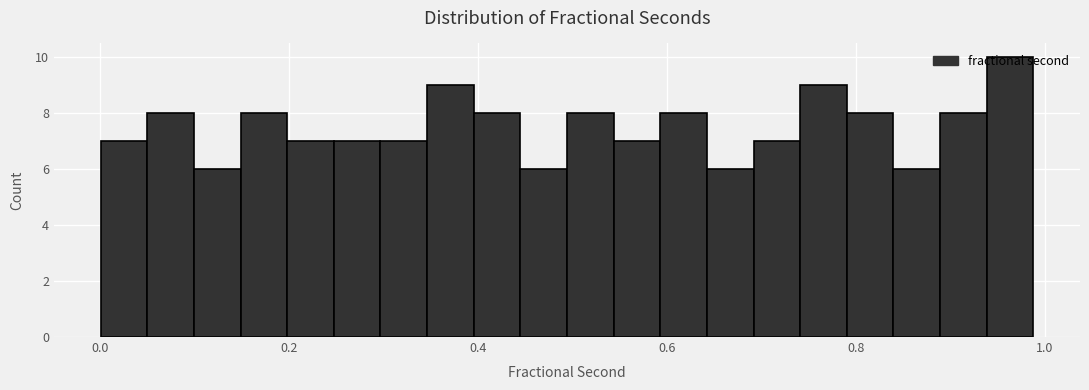

Around what value on the x-axis is the tallest bar? Give the approximate position of its centre, as read against the axis.

0.96